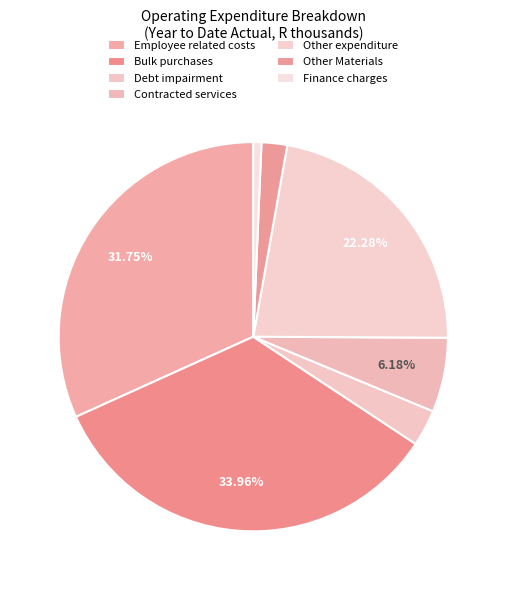

Rank the categories by value from highest to lowest.

Bulk purchases, Employee related costs, Other expenditure, Contracted services, Debt impairment, Other Materials, Finance charges